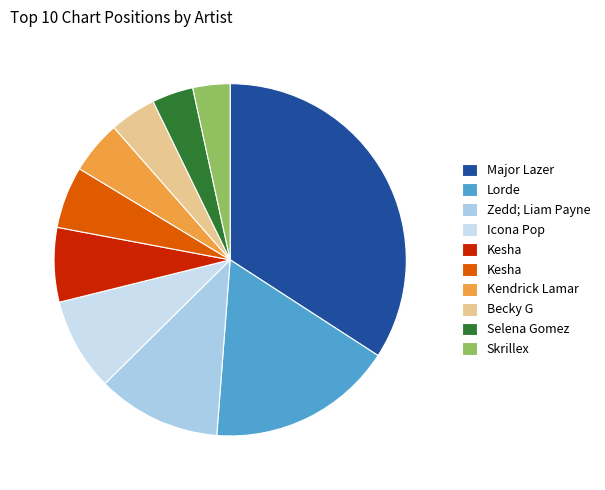

How many segments does this pie chart have?

10